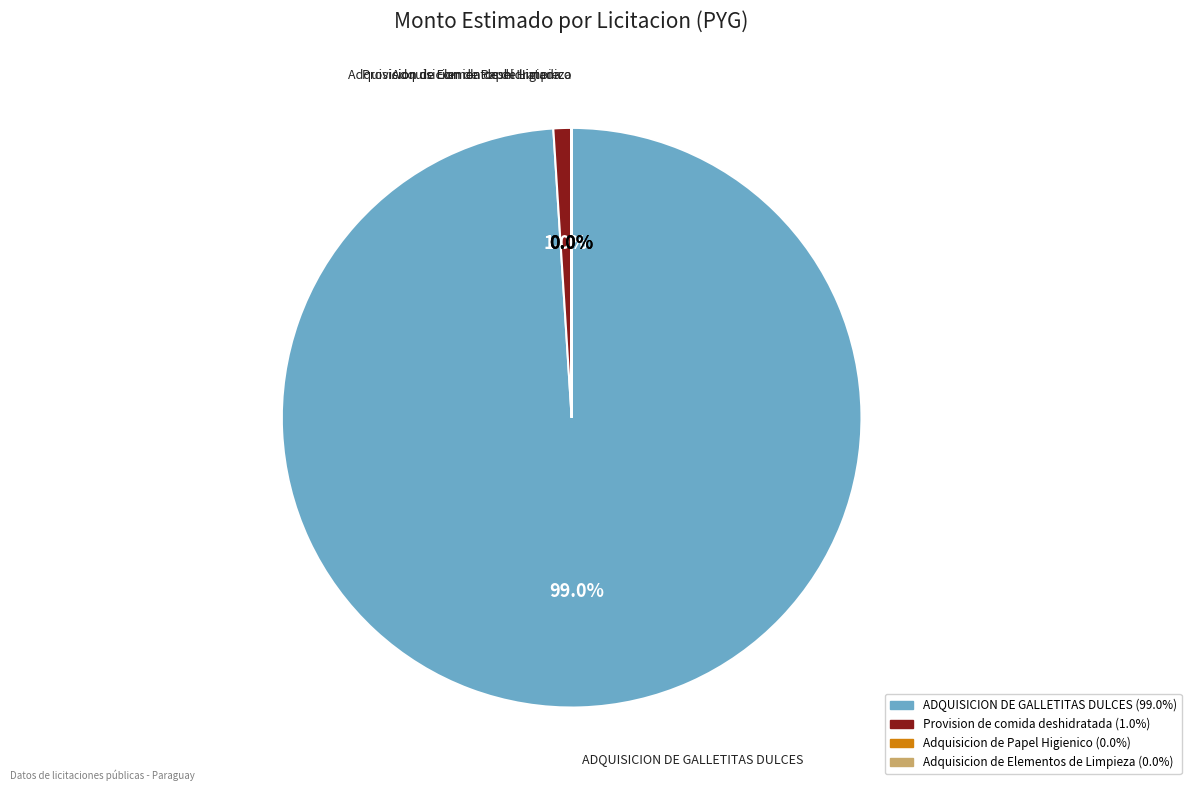

True or false: ADQUISICION DE GALLETITAS DULCES accounts for 99% of the total.

True